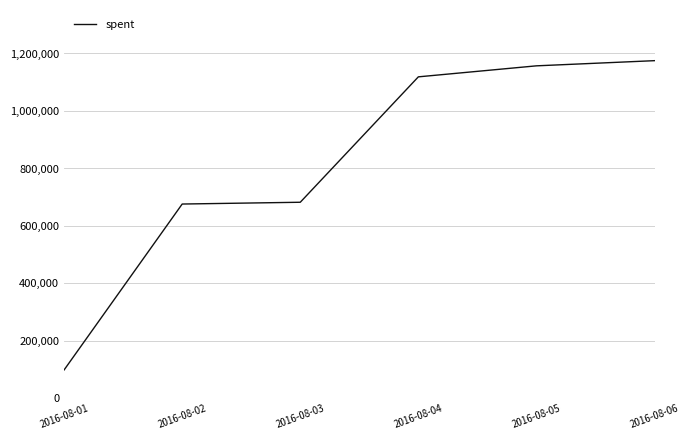

What is the difference between the maximum and minimum values?

1075865